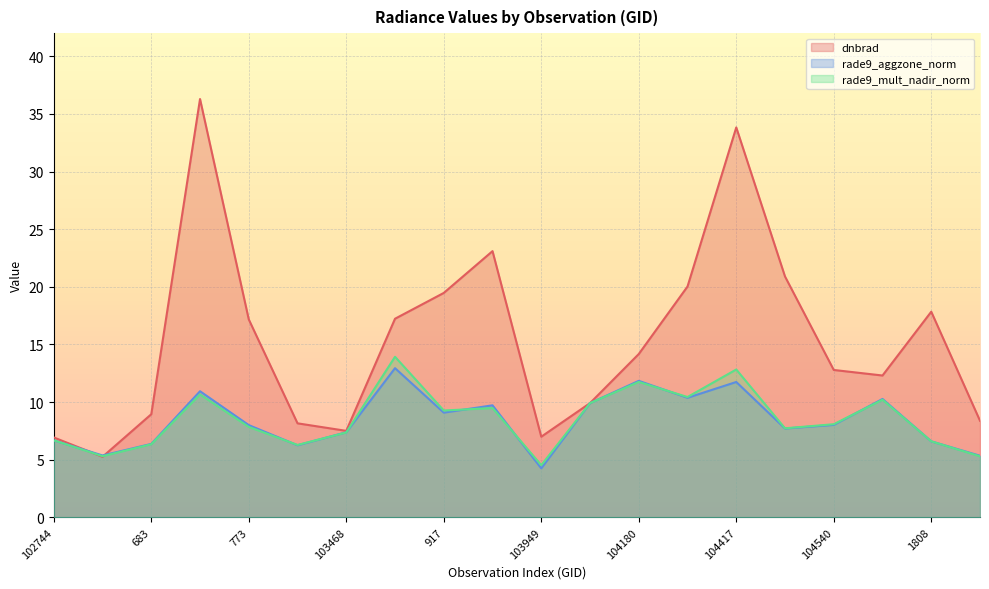

Read the rade9_mult_nadir_norm value at 683.

6.3